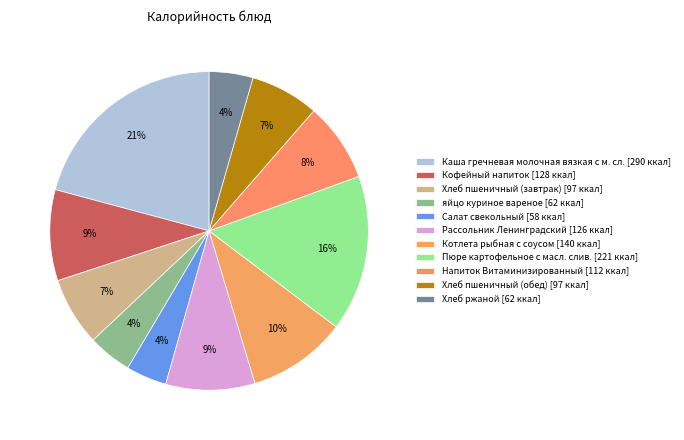

Which category has the smallest portion of the pie?

Салат свекольный